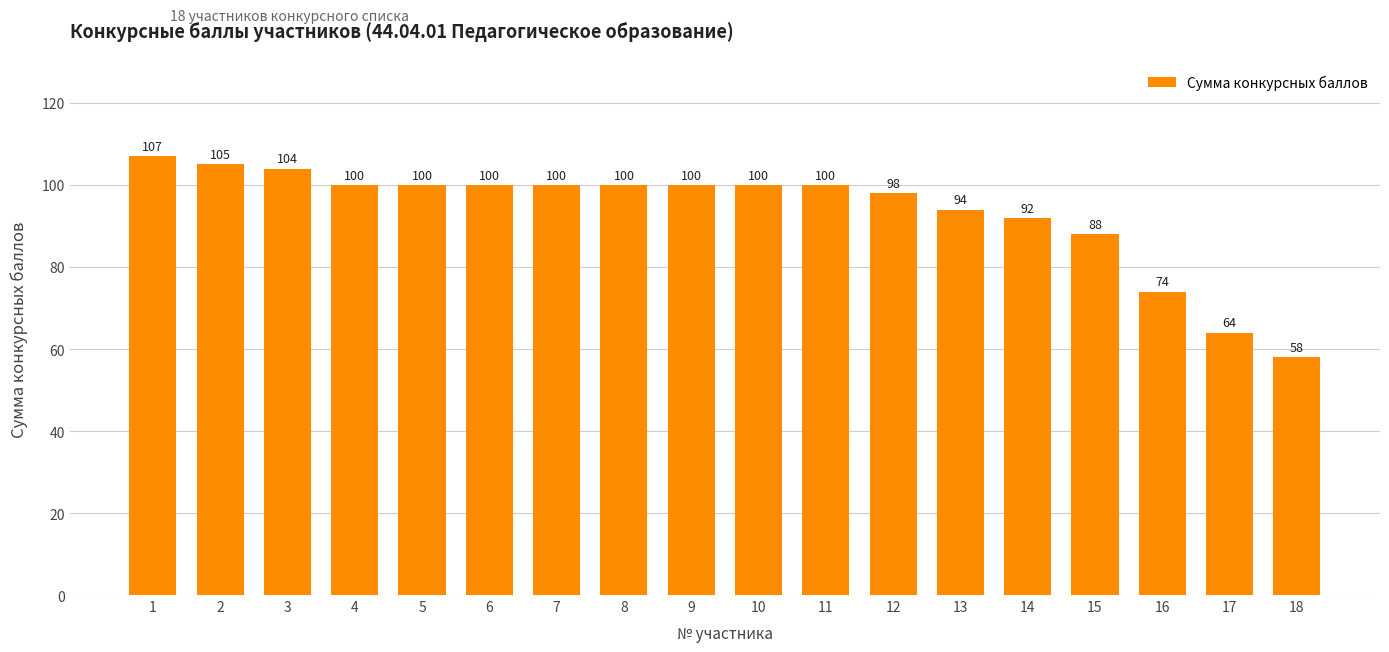

At which label does the data first exceed 100?

1